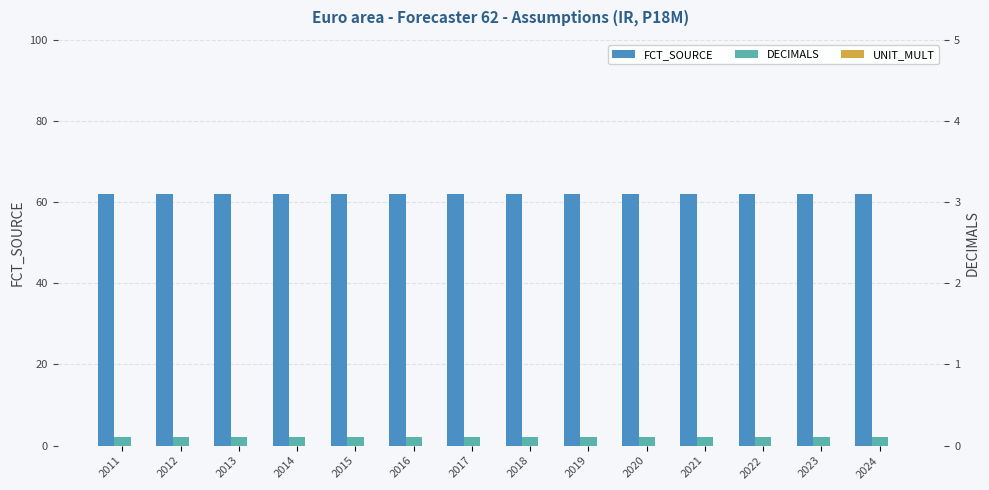

What is the maximum value shown in the chart?

62